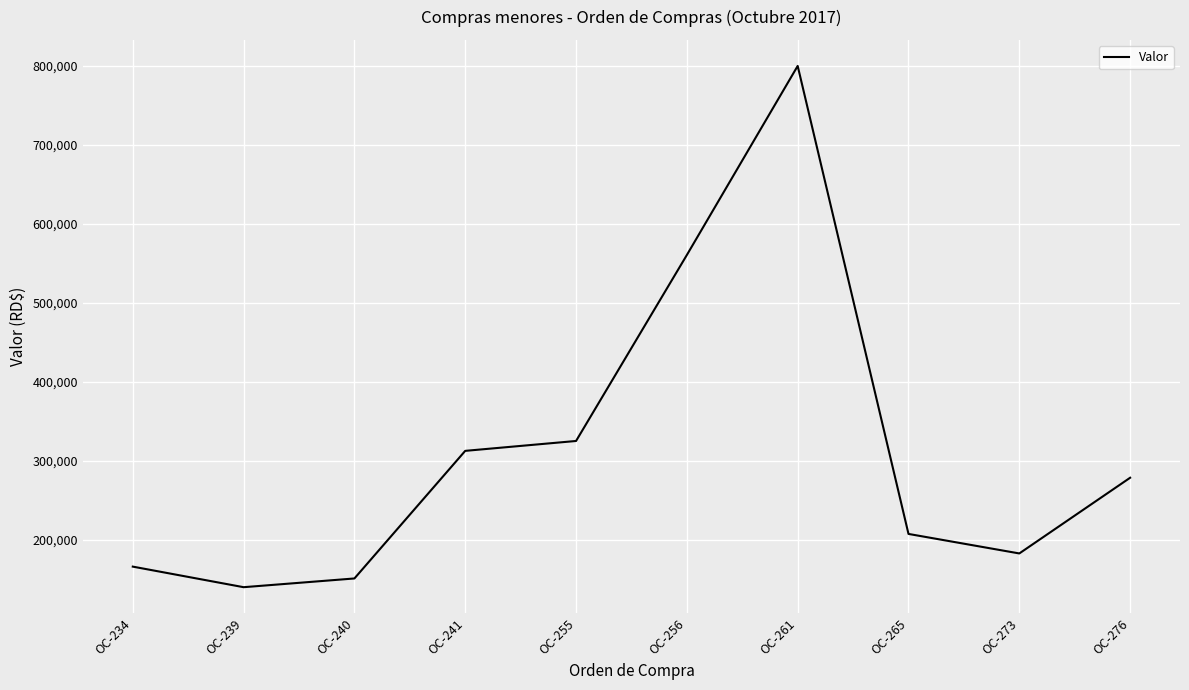

List the labels in order of value, largest first.

OC-261, OC-256, OC-255, OC-241, OC-276, OC-265, OC-273, OC-234, OC-240, OC-239